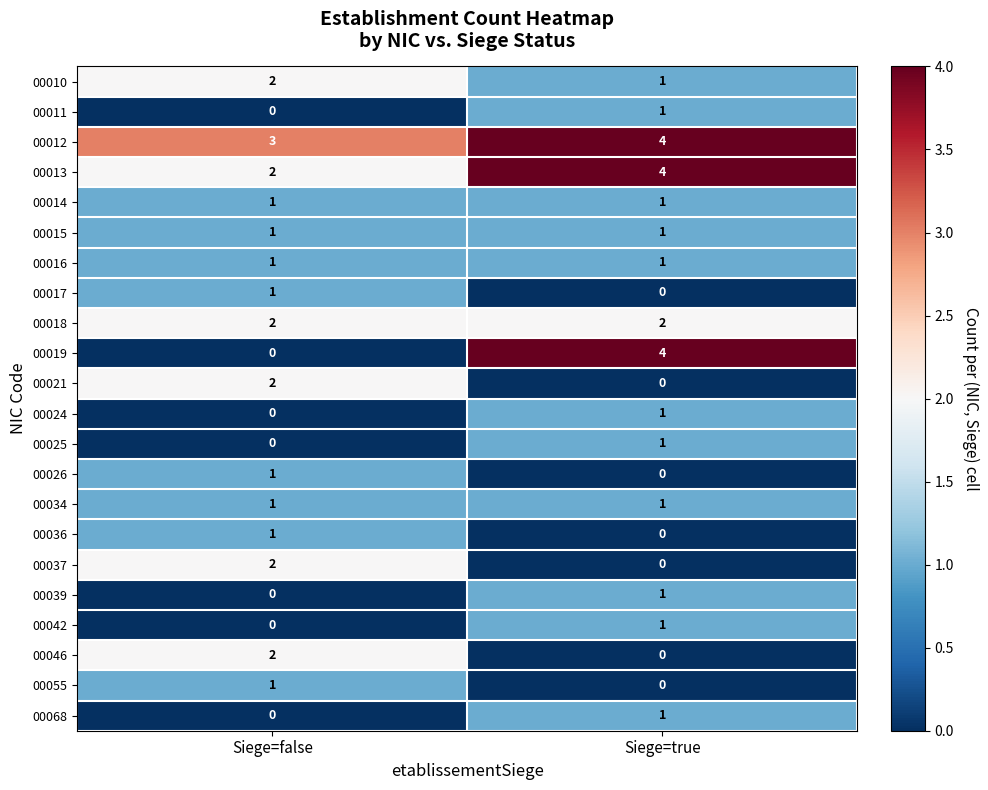

Is it true that 00025 equals 0 at Siege=true?

False